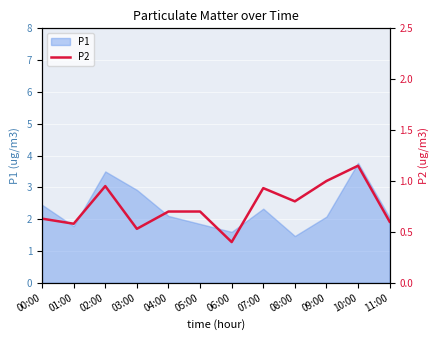

The value at 02:00 is 0.9. True or false?

True